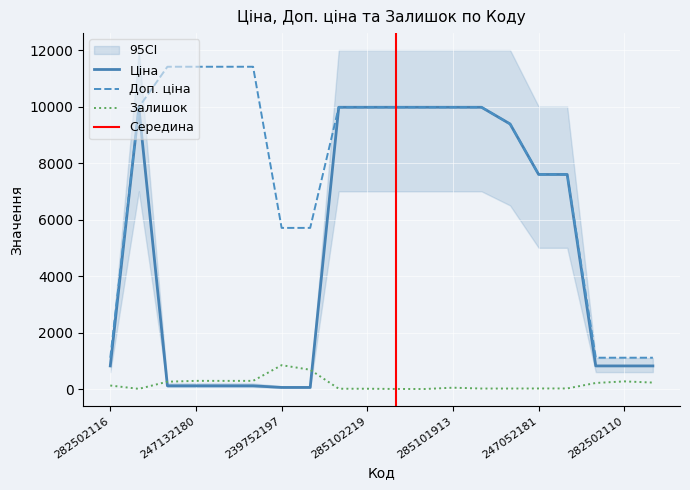

True or false: Залишок has more than 1 interior local peaks.

True